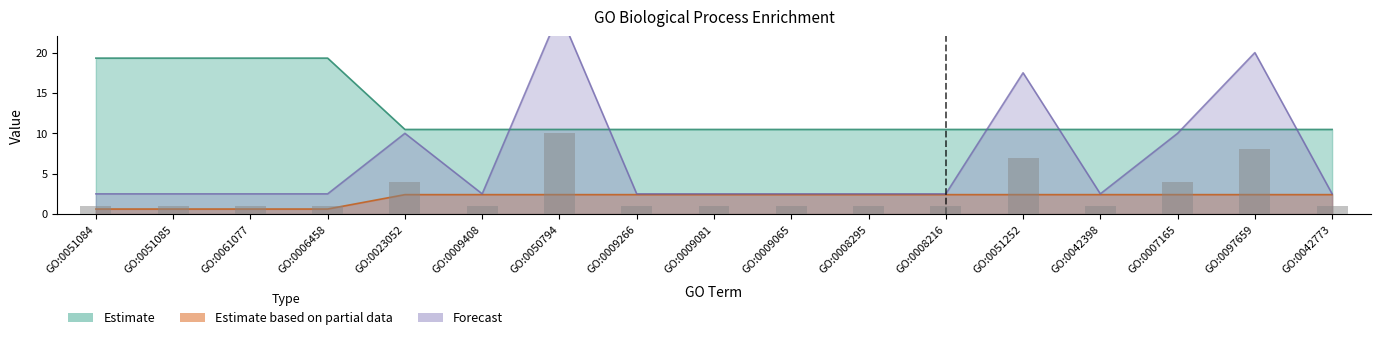

What is the difference between the intersection_size values at GO:0009081 and GO:0023052?

7.5